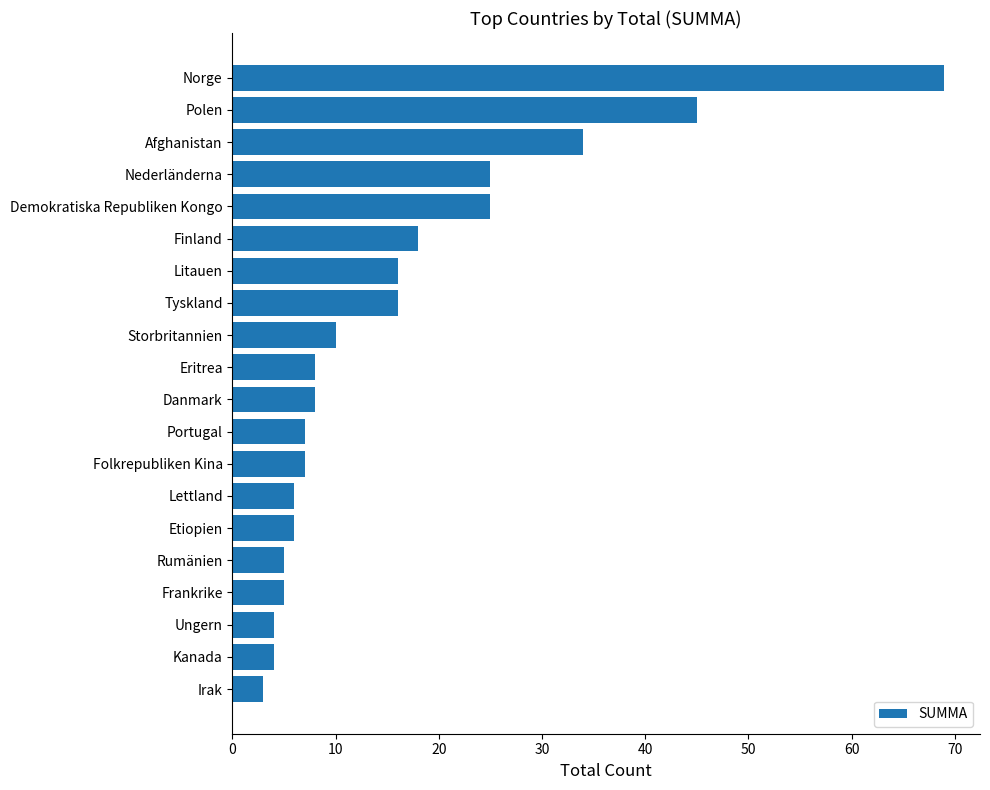

What is the ratio of the value at Finland to the value at Lettland?

3.0